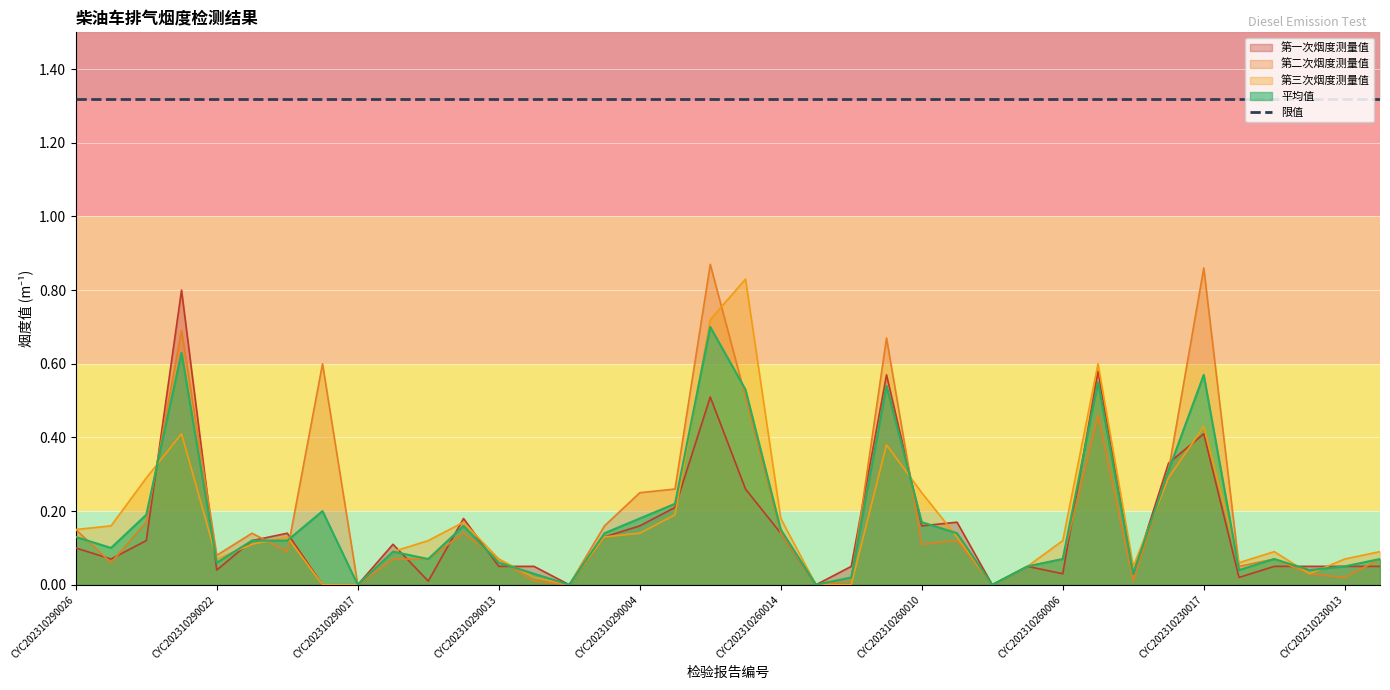

True or false: 第二次烟度测量值 has a value of 0.1 at CYC202310290025.

True